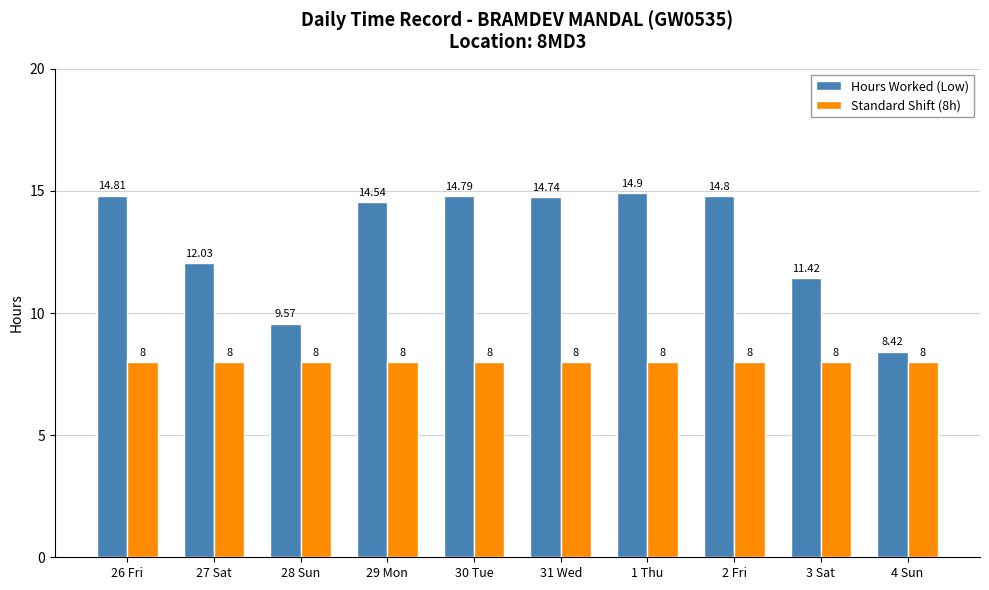

What is the average value of the Standard Shift (8h) series?

8.0